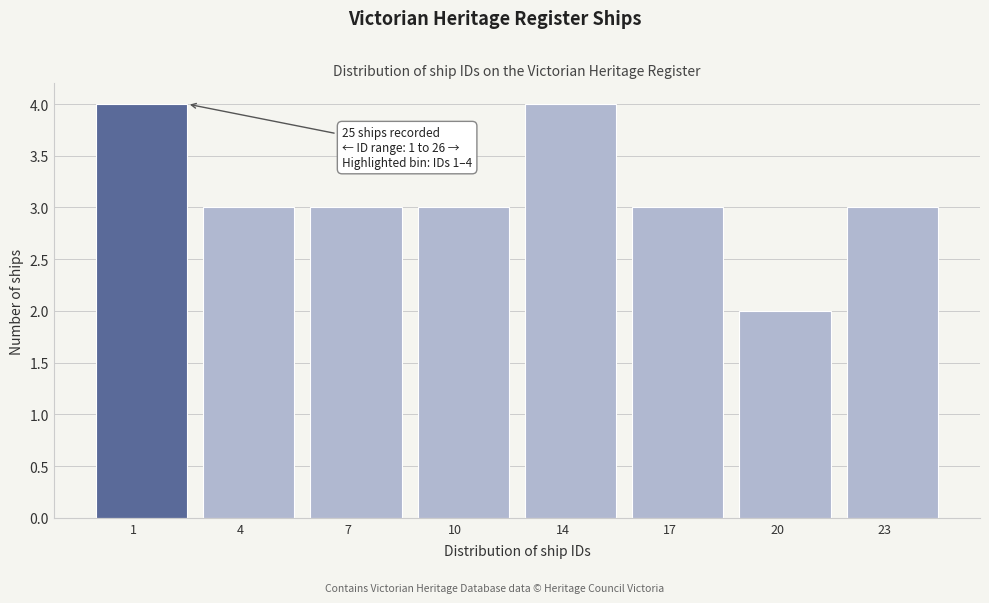

Reading left to right, extract all data points from this chart.

4	3	3	3	4	3	2	3